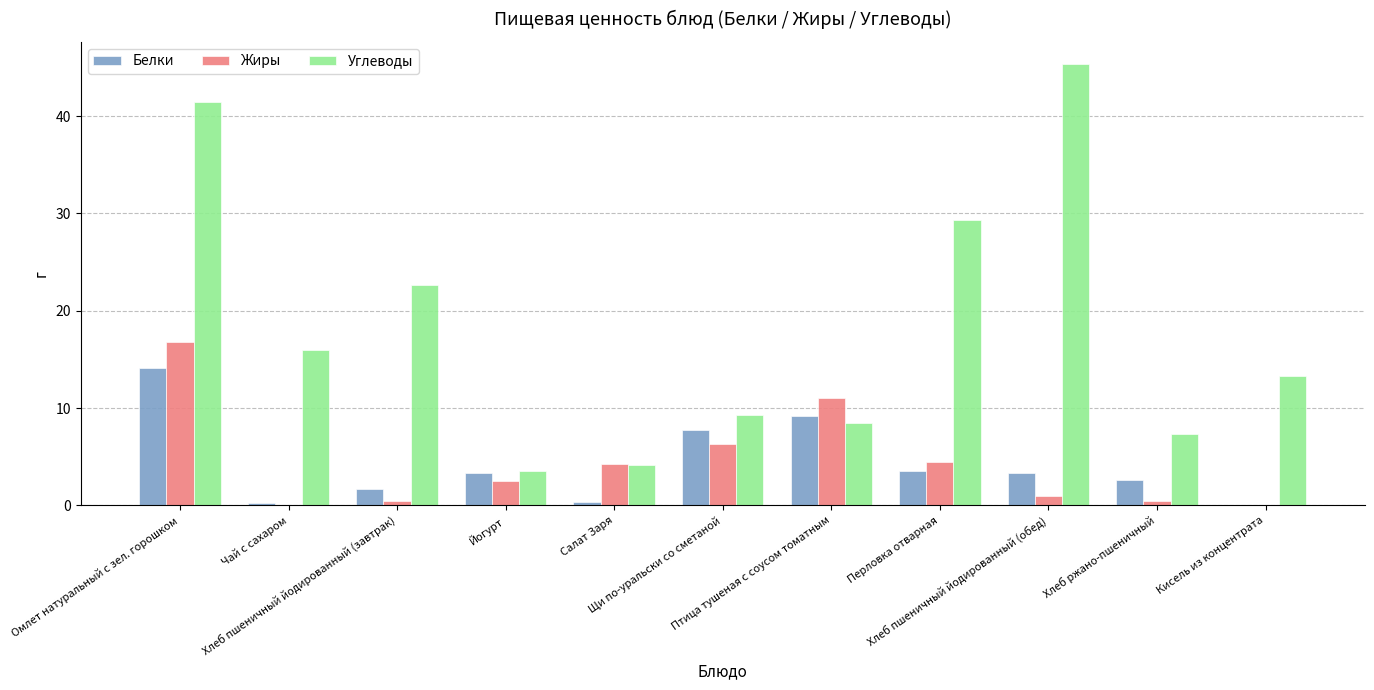

Where is Белки nearest to the value 7?

Щи по-уральски со сметаной